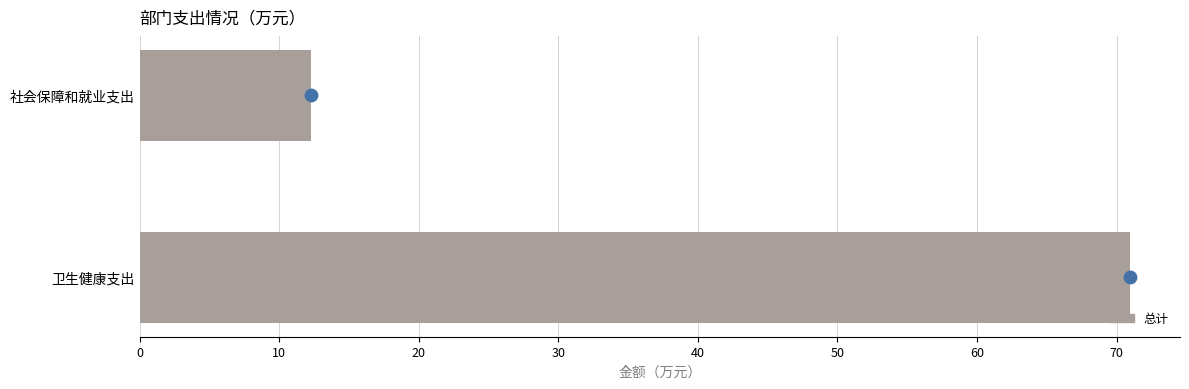

What is the change in value from 社会保障和就业支出 to 卫生健康支出?

+58.7